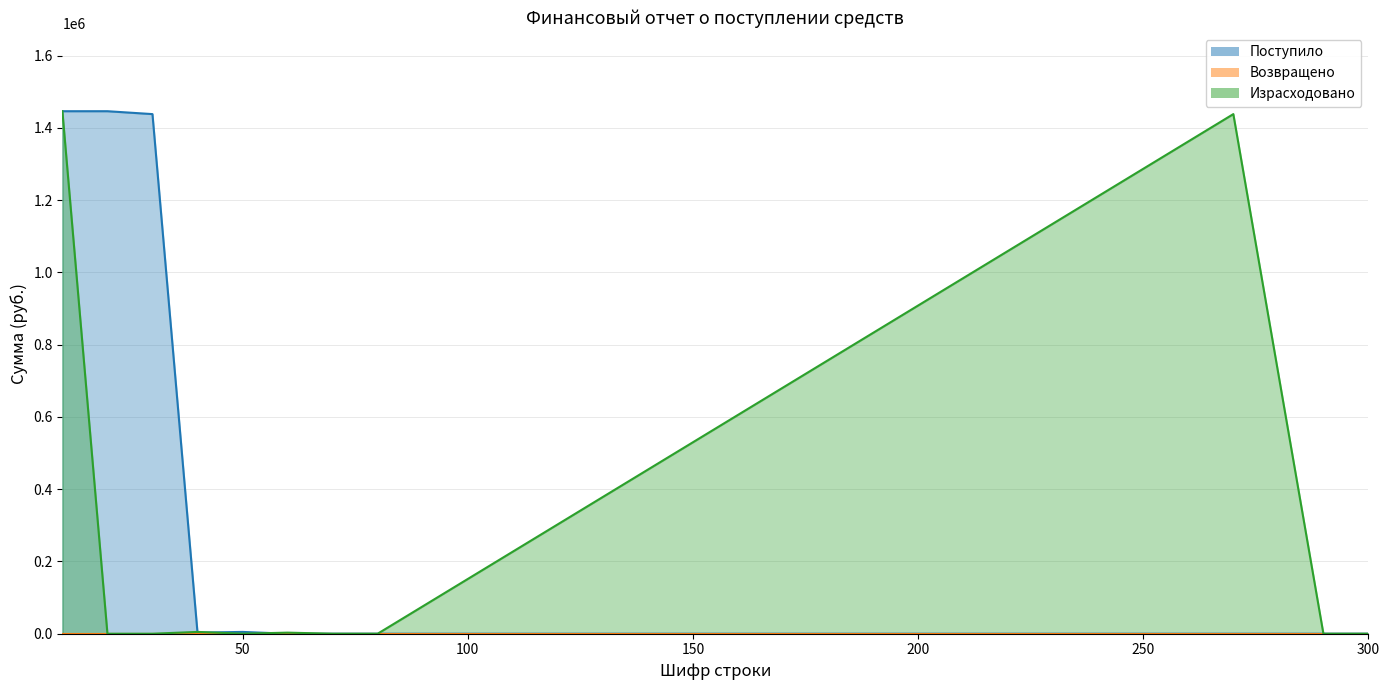

What is the difference between the second highest and minimum values in the Израсходовано series?

1438000